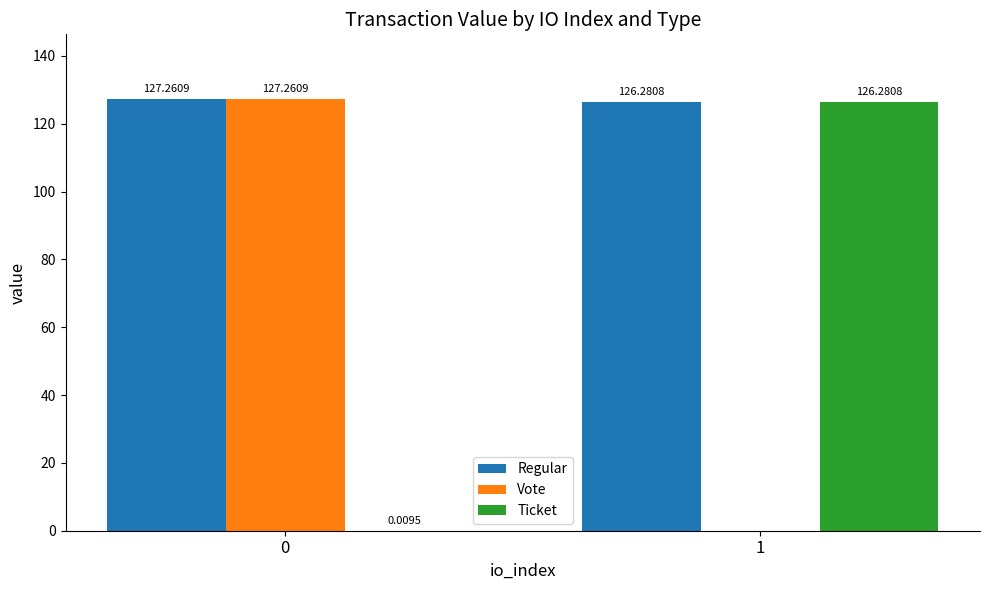

Which series has the largest total across all categories?

Regular